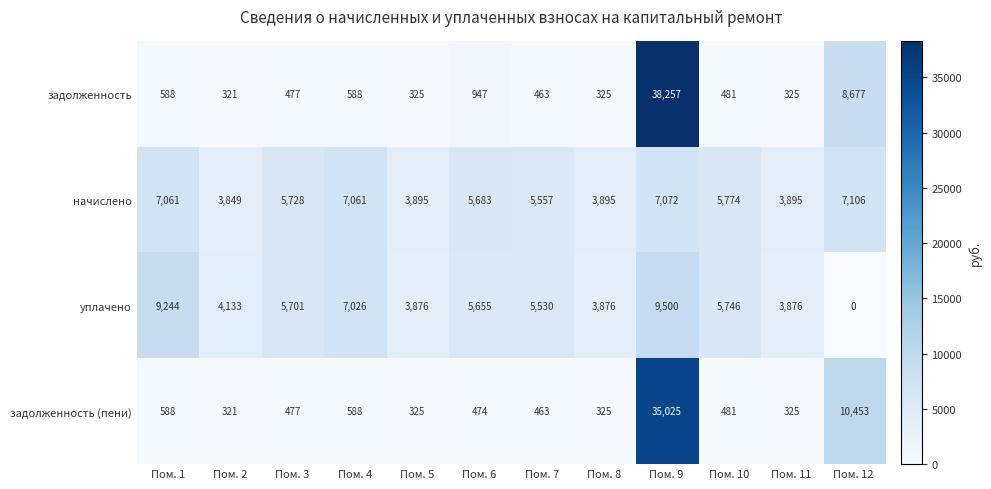

At how many categories does at least one series exceed 17768?

1